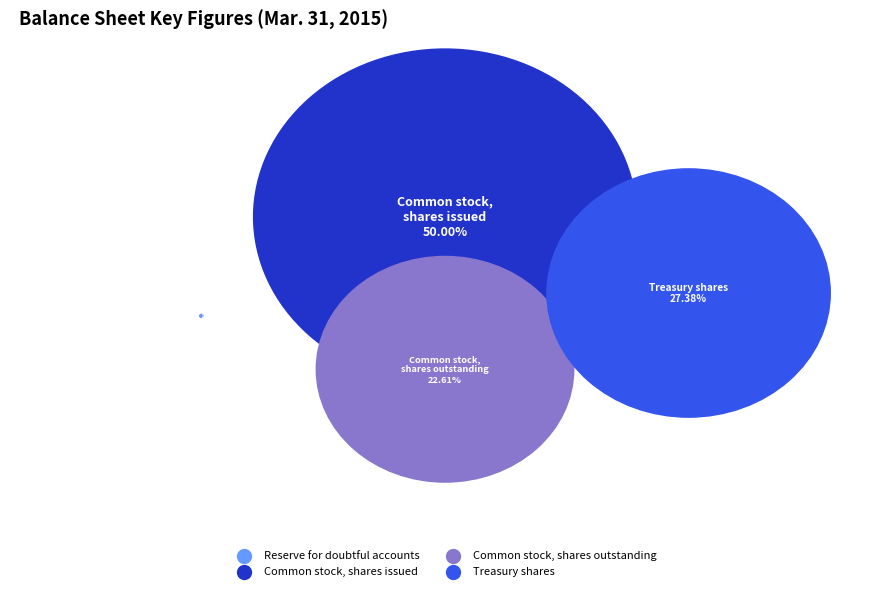

Which has a higher value, Reserve for doubtful accounts or Common stock, shares issued?

Common stock, shares issued